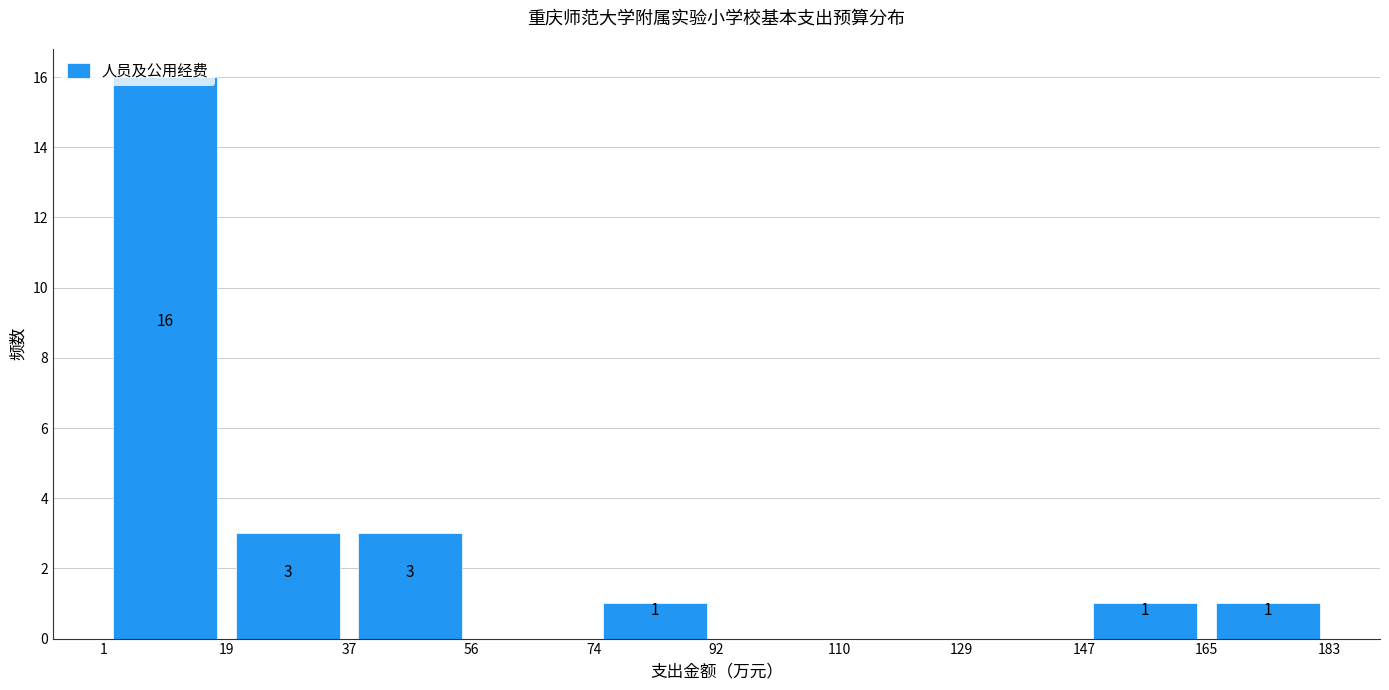

Which range on the x-axis has the tallest bar?

1 to 19